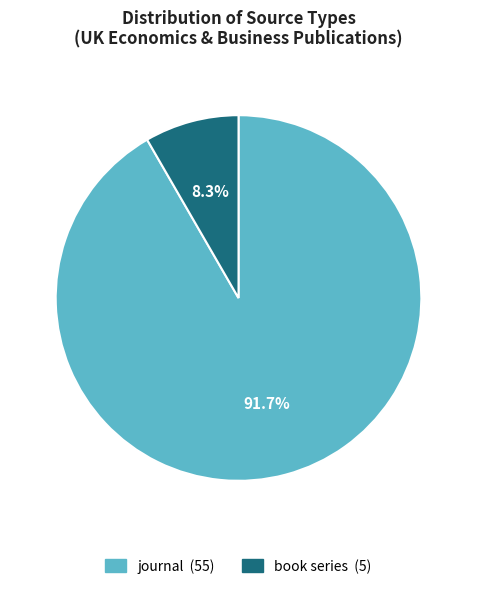

To the nearest percent, what portion does journal represent?

92%